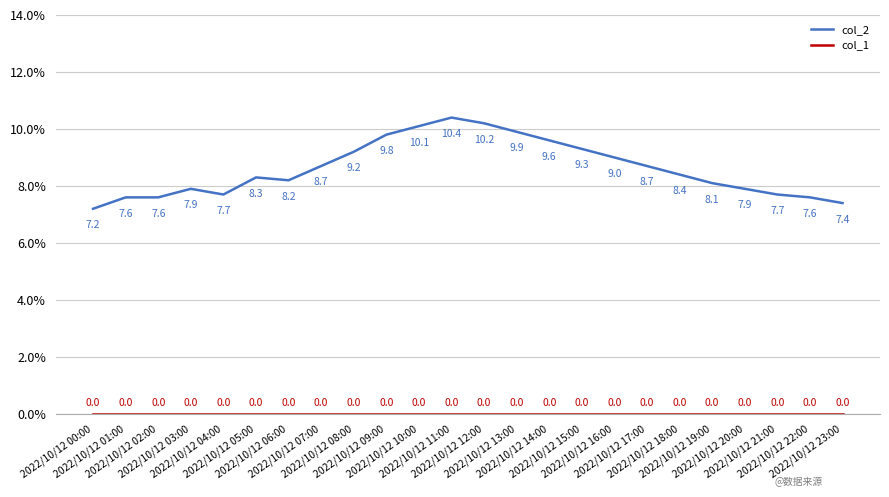

What is the minimum value for col_2?

7.2